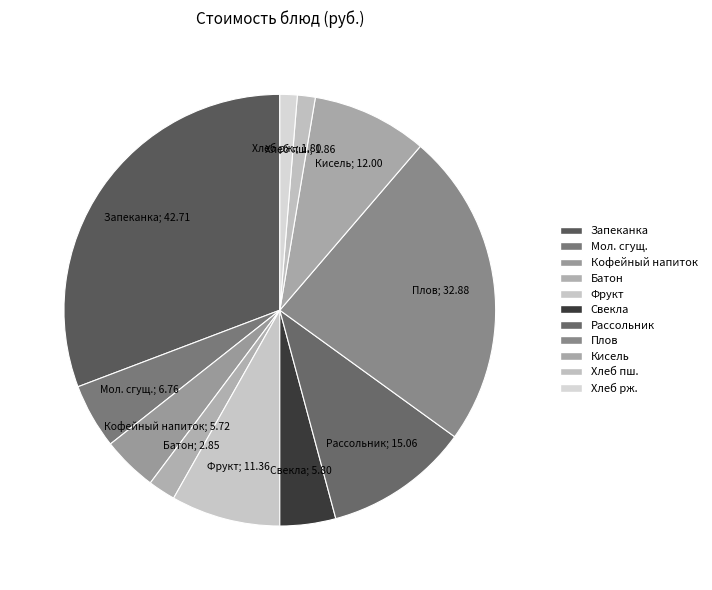

How many segments does this pie chart have?

11